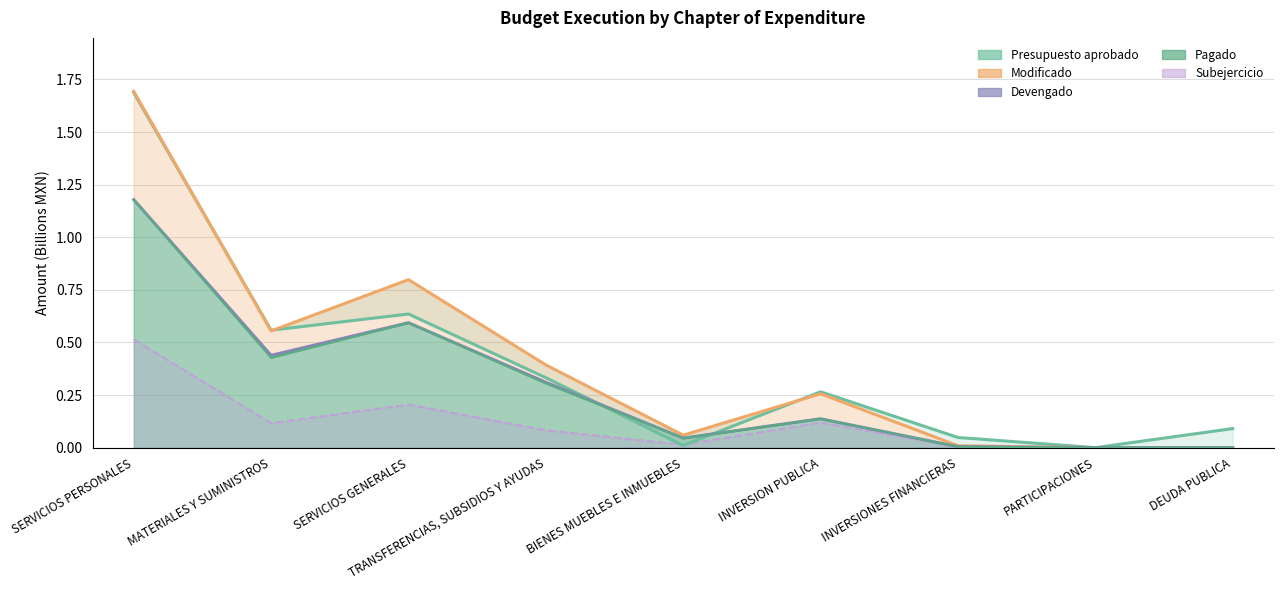

What is the sum of all Pagado values?

2.7